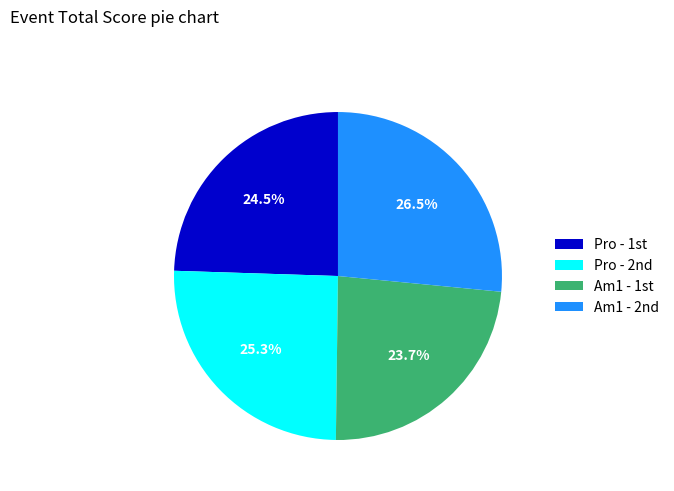

Is there a majority slice in this chart?

No